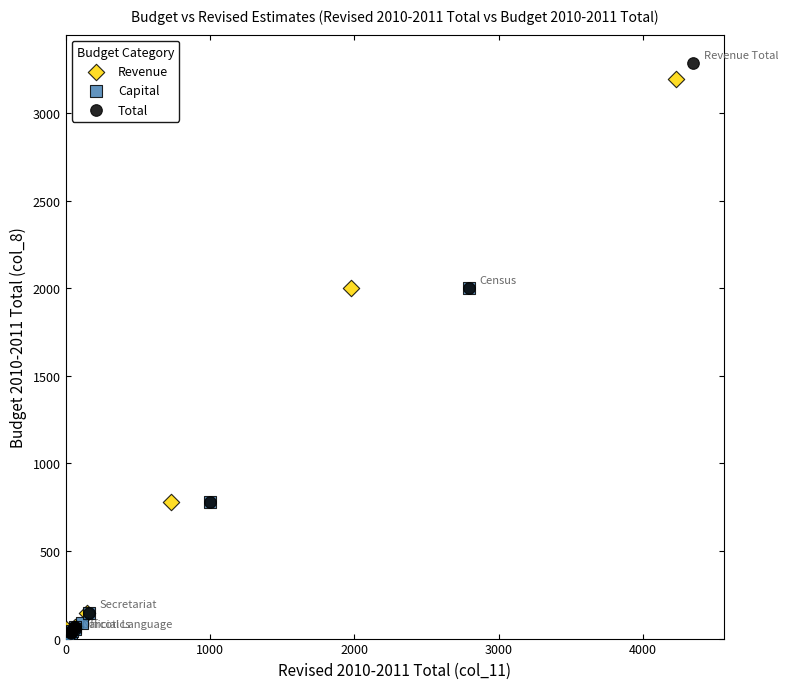

Which series has the widest spread of Y values?

Total